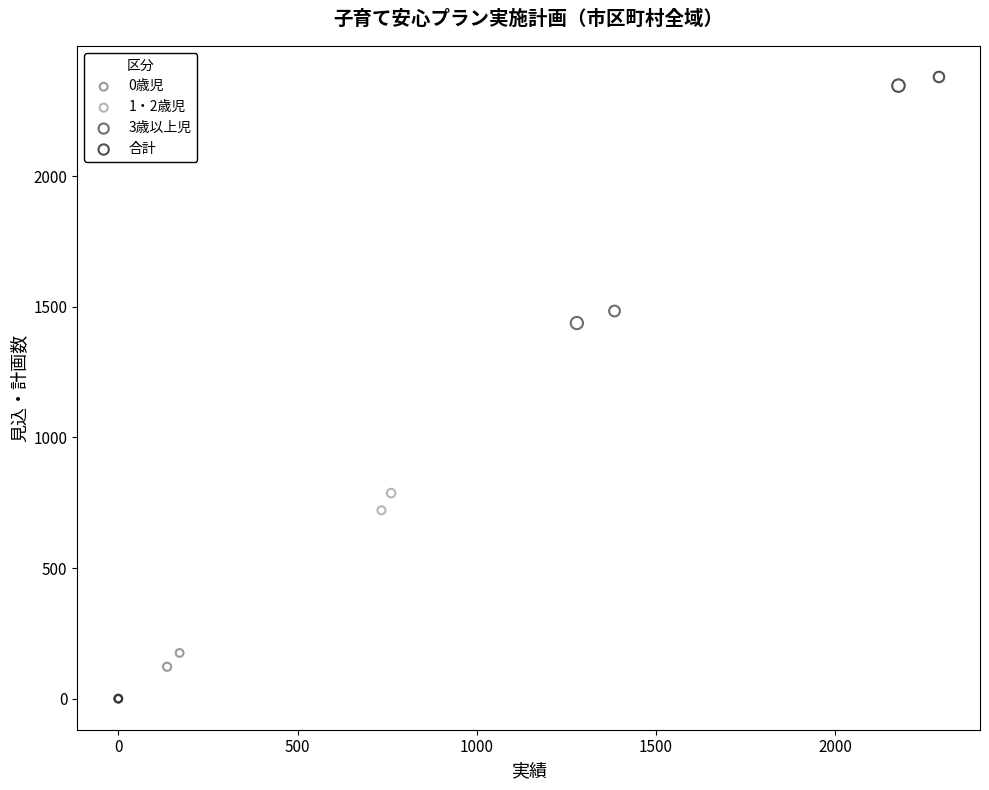

Which series reaches the maximum Y coordinate?

合計